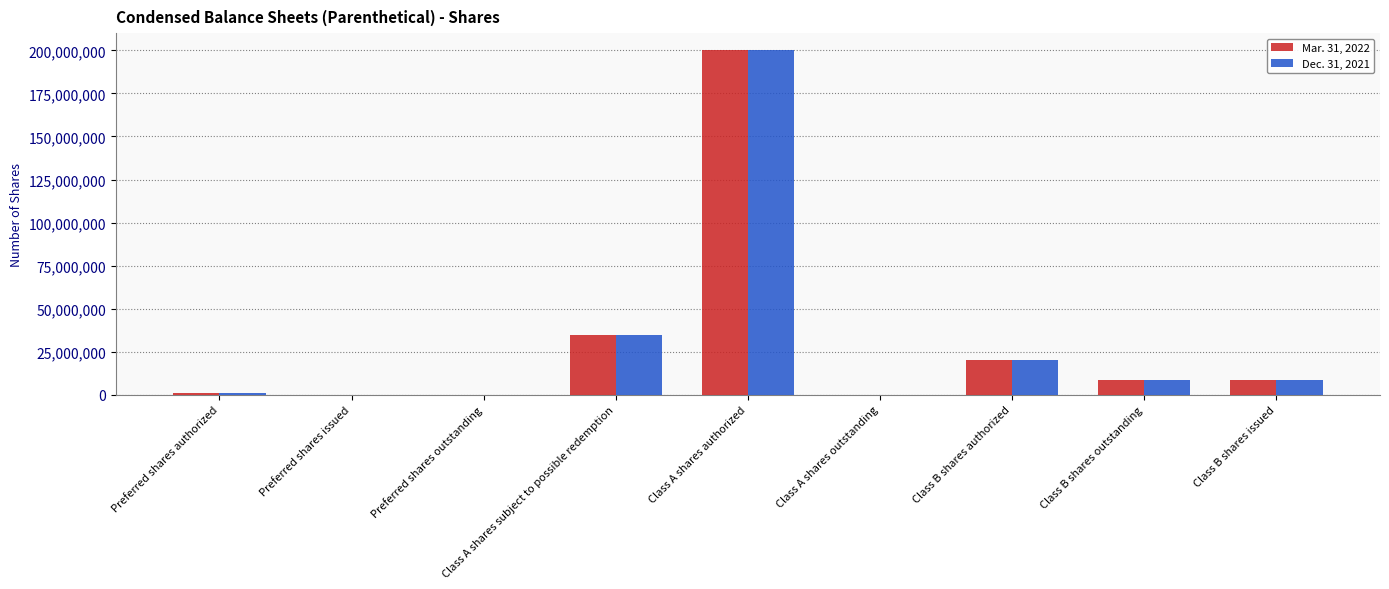

Reading left to right, what are all the values shown in this chart?

Mar. 31, 2022: Preferred shares authorized=1000000	Preferred shares issued=0	Preferred shares outstanding=0	Class A shares subject to possible redemption=34500000	Class A shares authorized=200000000	Class A shares outstanding=0	Class B shares authorized=20000000	Class B shares outstanding=8625000	Class B shares issued=8625000
Dec. 31, 2021: Preferred shares authorized=1000000	Preferred shares issued=0	Preferred shares outstanding=0	Class A shares subject to possible redemption=34500000	Class A shares authorized=200000000	Class A shares outstanding=0	Class B shares authorized=20000000	Class B shares outstanding=8625000	Class B shares issued=8625000